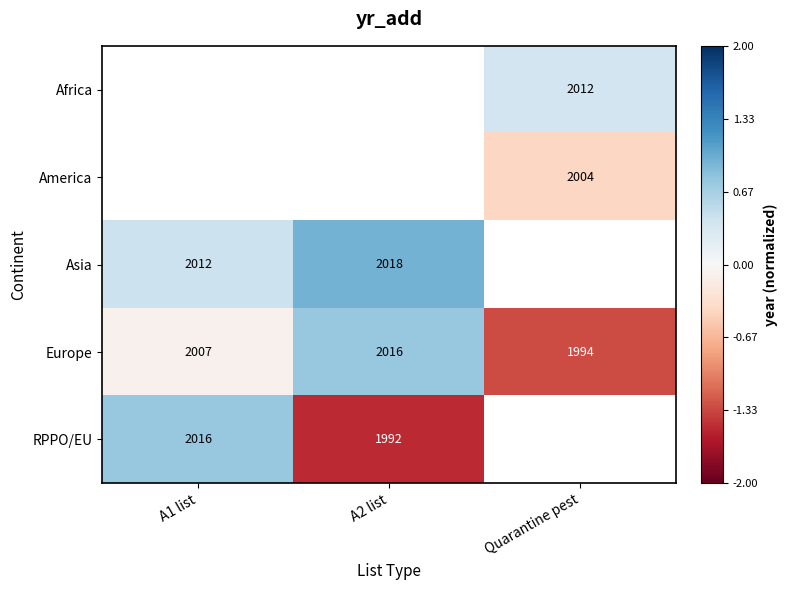

Between Quarantine pest and A1 list, which is larger?

A1 list